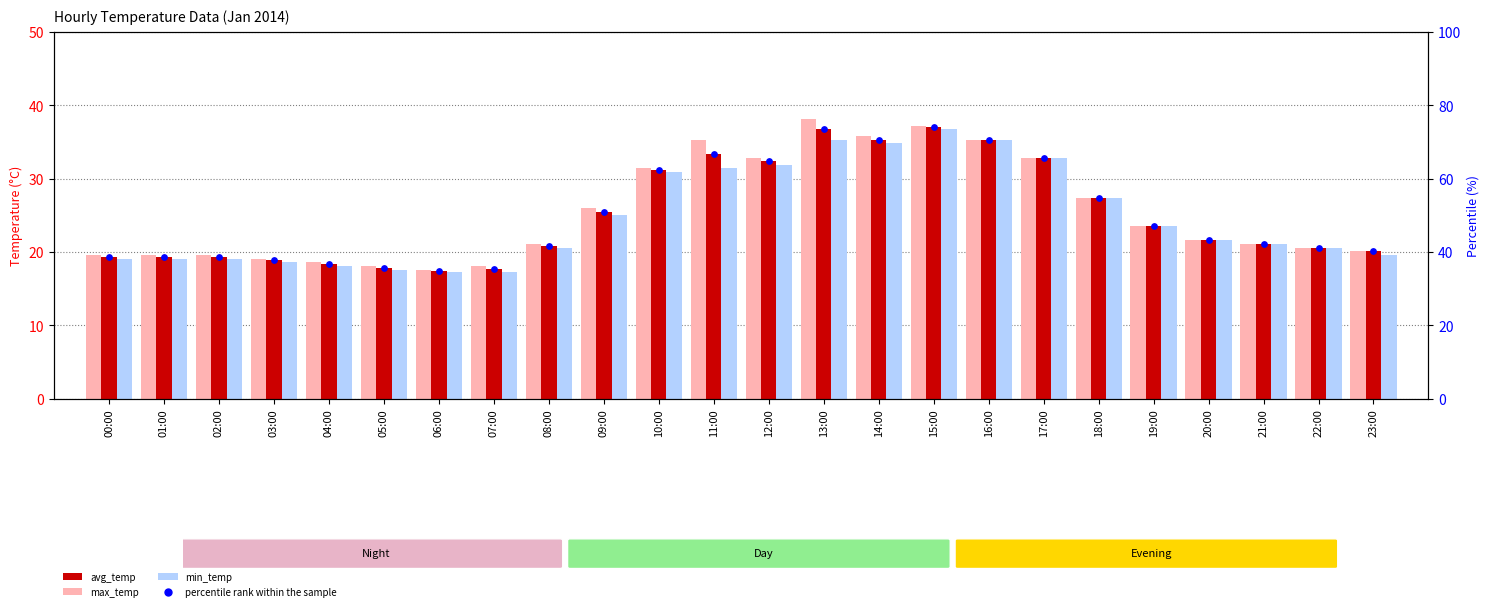

Which series contains the highest Y value?

percentile rank within the sample